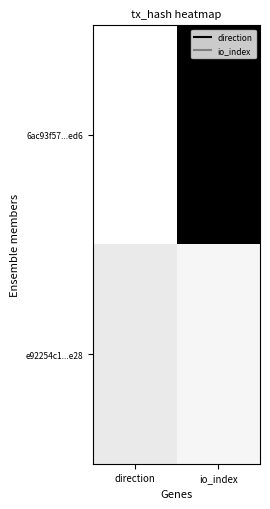

What is the spread (max minus min) of values at direction?

2